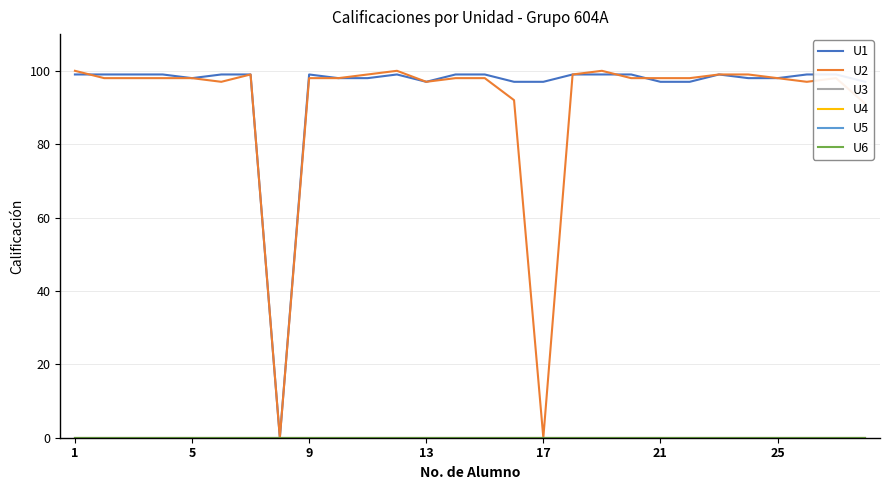

Count the number of categories in the chart.

28